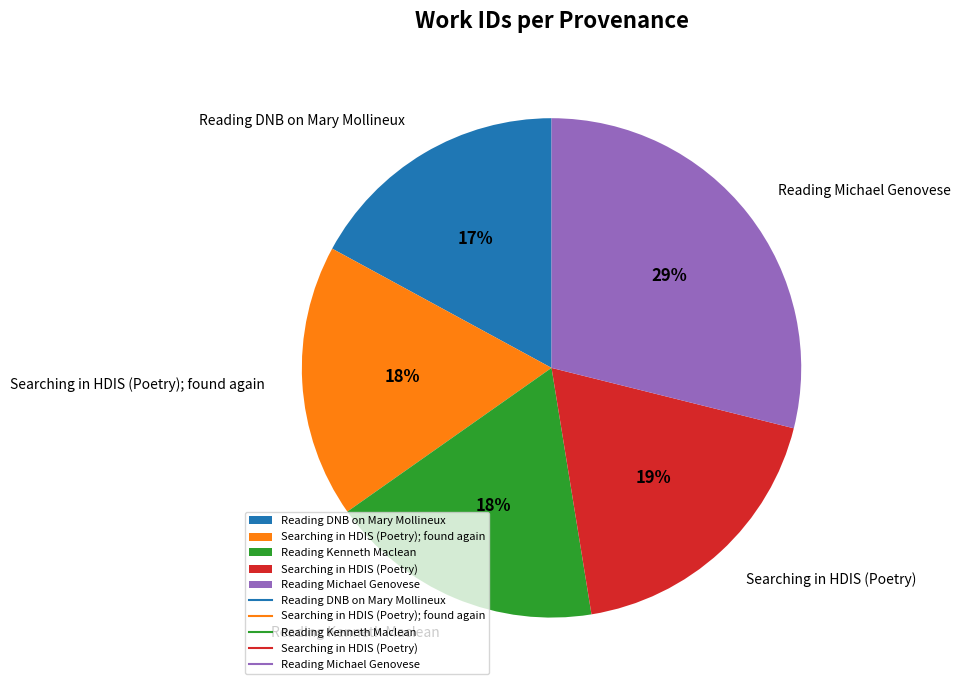

Count the number of slices in the pie.

5